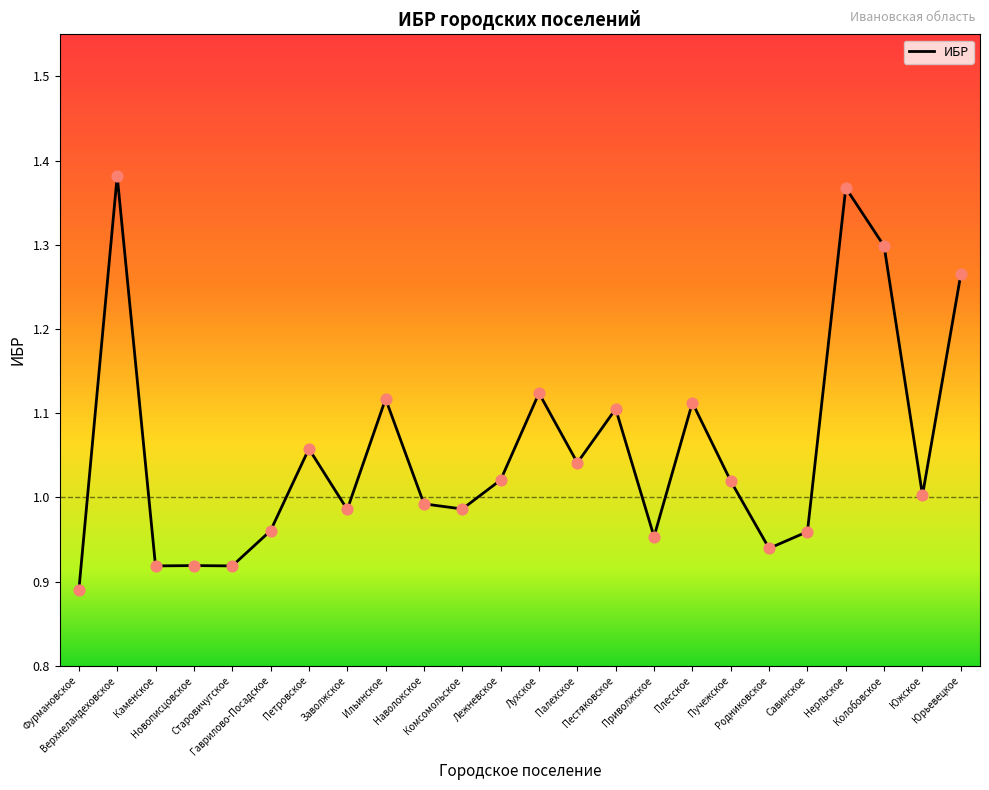

What is the change in value from Новописцовское to Комсомольское?

+0.1